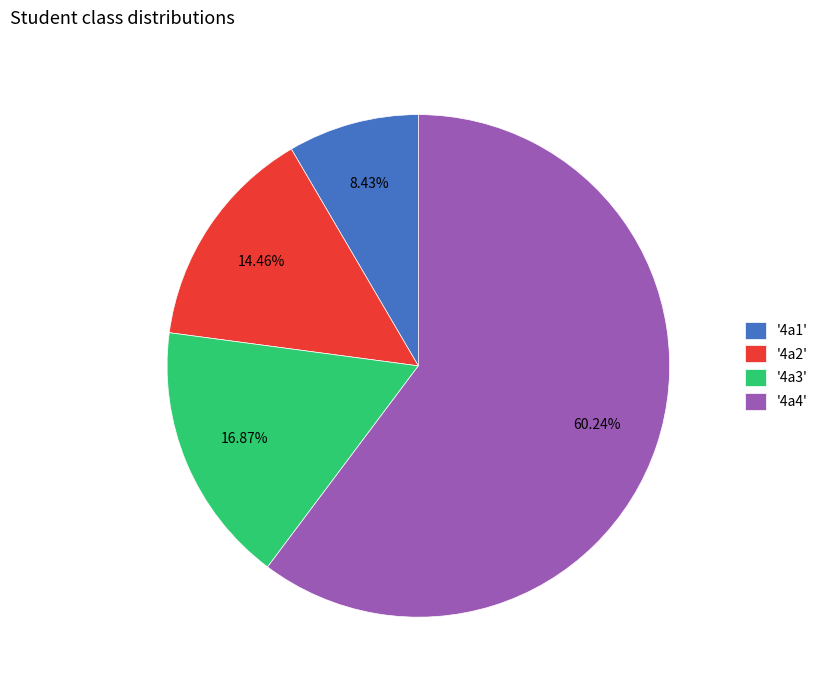

Between '4a2' and '4a3', which is larger?

'4a3'